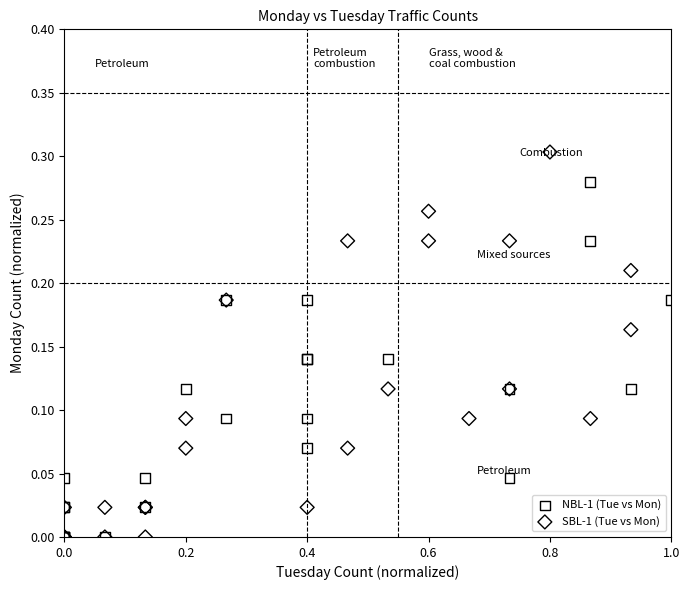

Which series contains the highest Y value?

SBL-1 (Tue vs Mon)